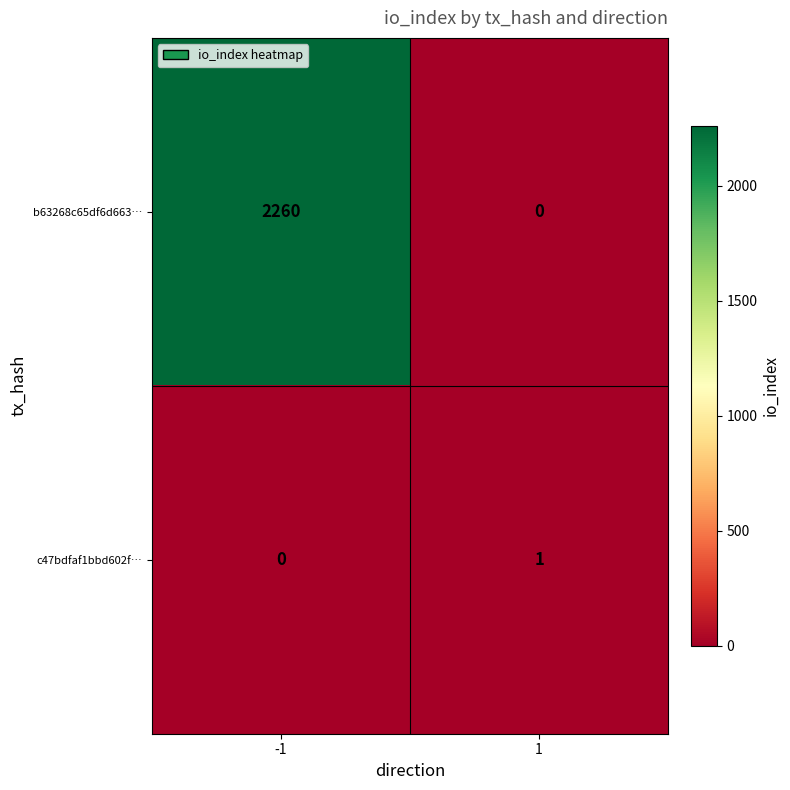

At which category is the sum across all series the highest?

-1